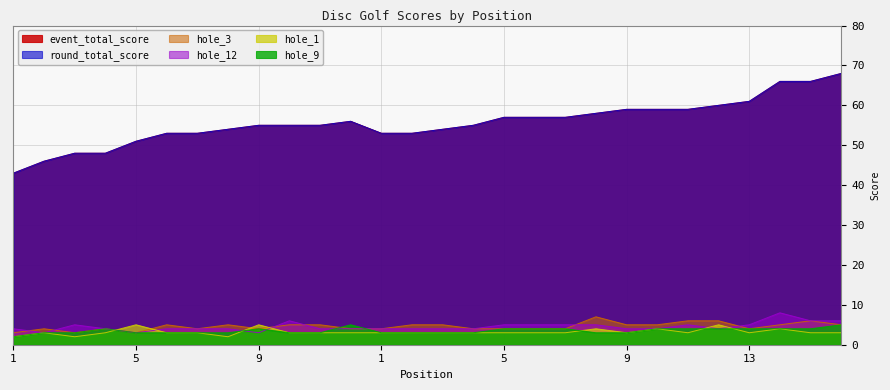

What is the average value of the event_total_score series?

56